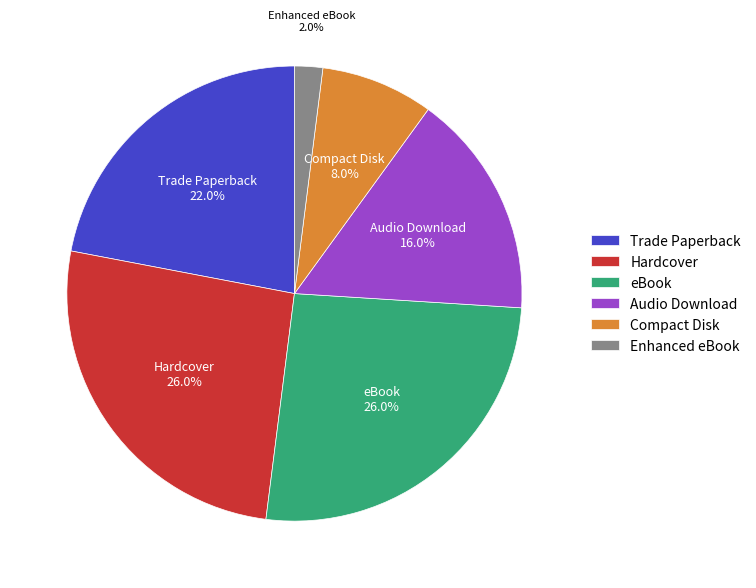

Is Trade Paperback the majority of the pie?

No